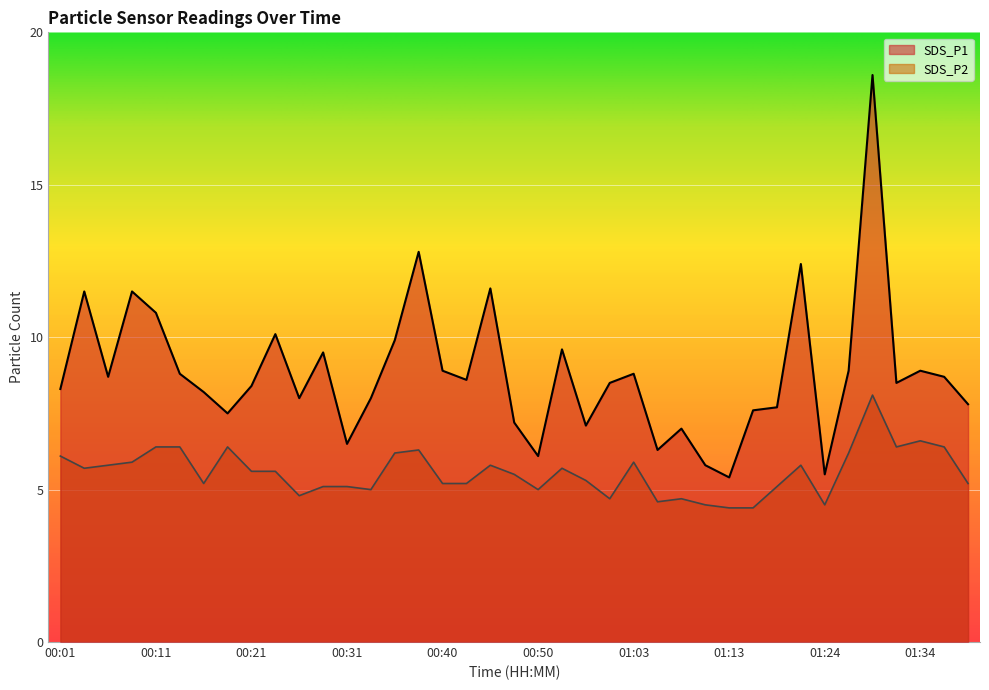

Is the value of SDS_P1 at 00:31 greater than the value of SDS_P2 at 00:33?

Yes